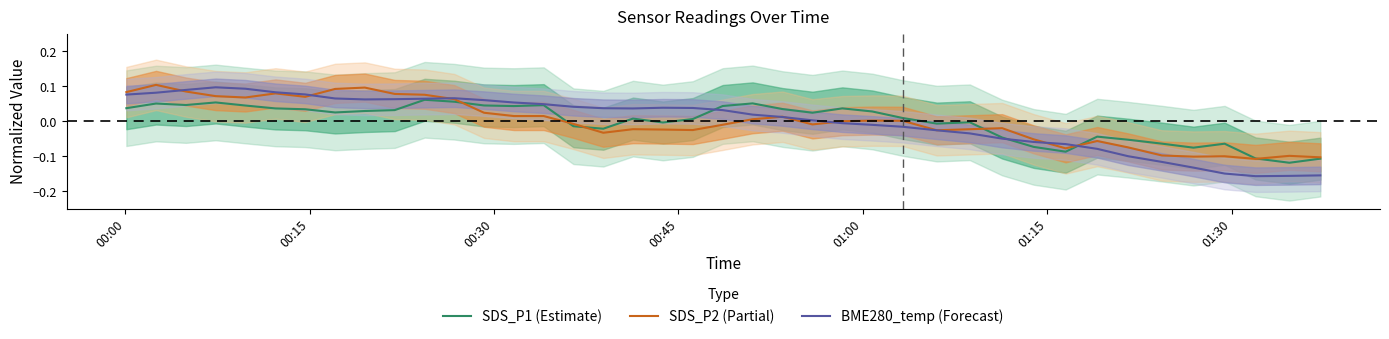

What are all the series names shown in the legend?

SDS_P1 (Estimate), SDS_P2 (Partial), BME280_temp (Forecast)